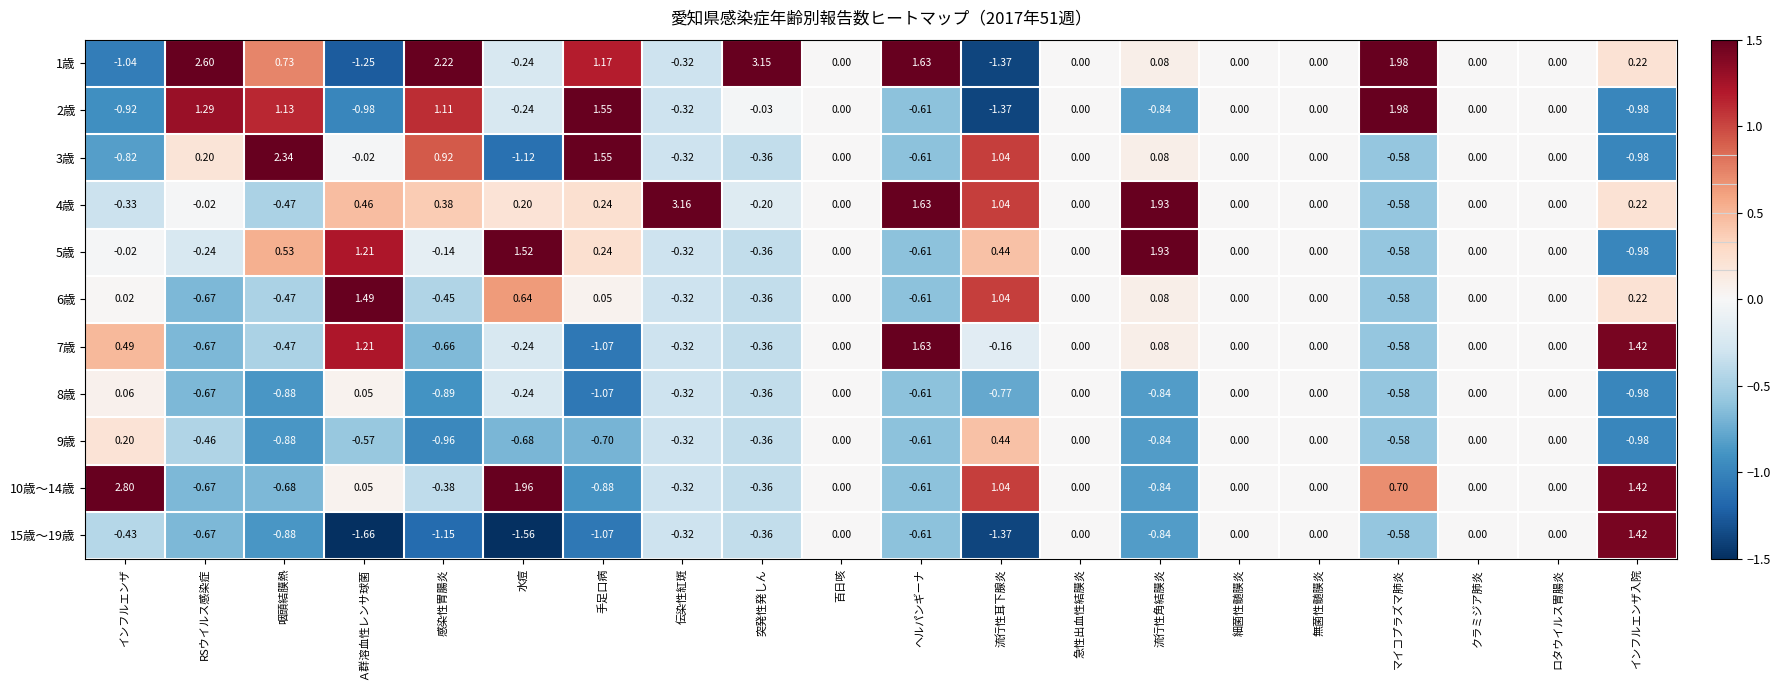

Which category has the highest value across all series?

伝染性紅斑